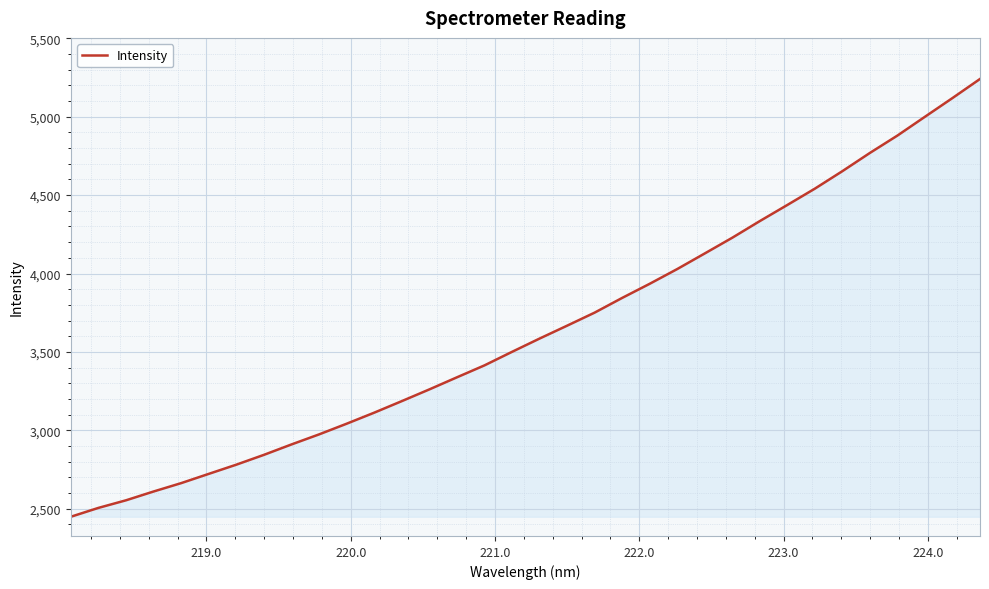

What is the greatest value displayed?

5240.6